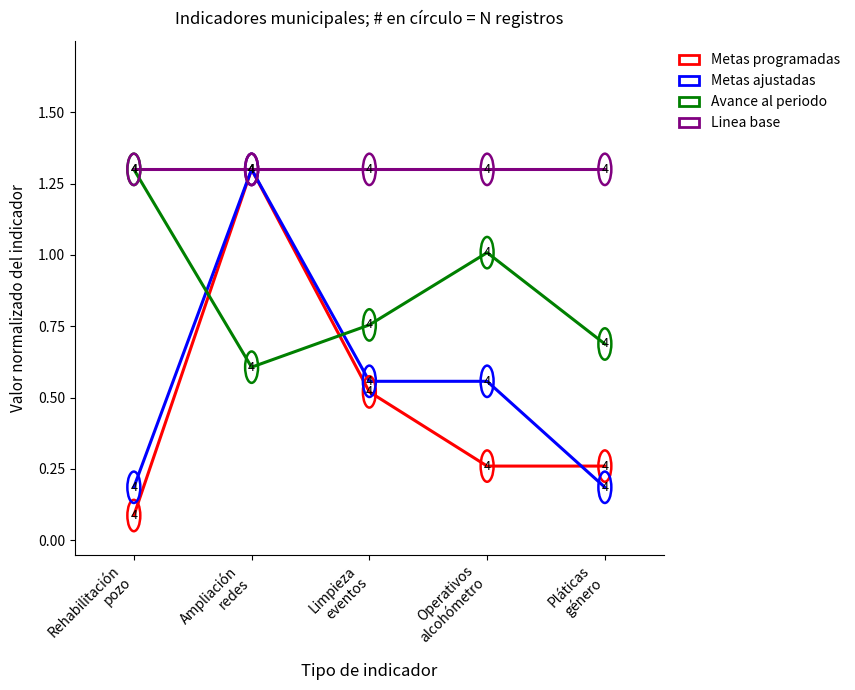

How many intersections are there between Metas programadas and Avance al periodo?

2